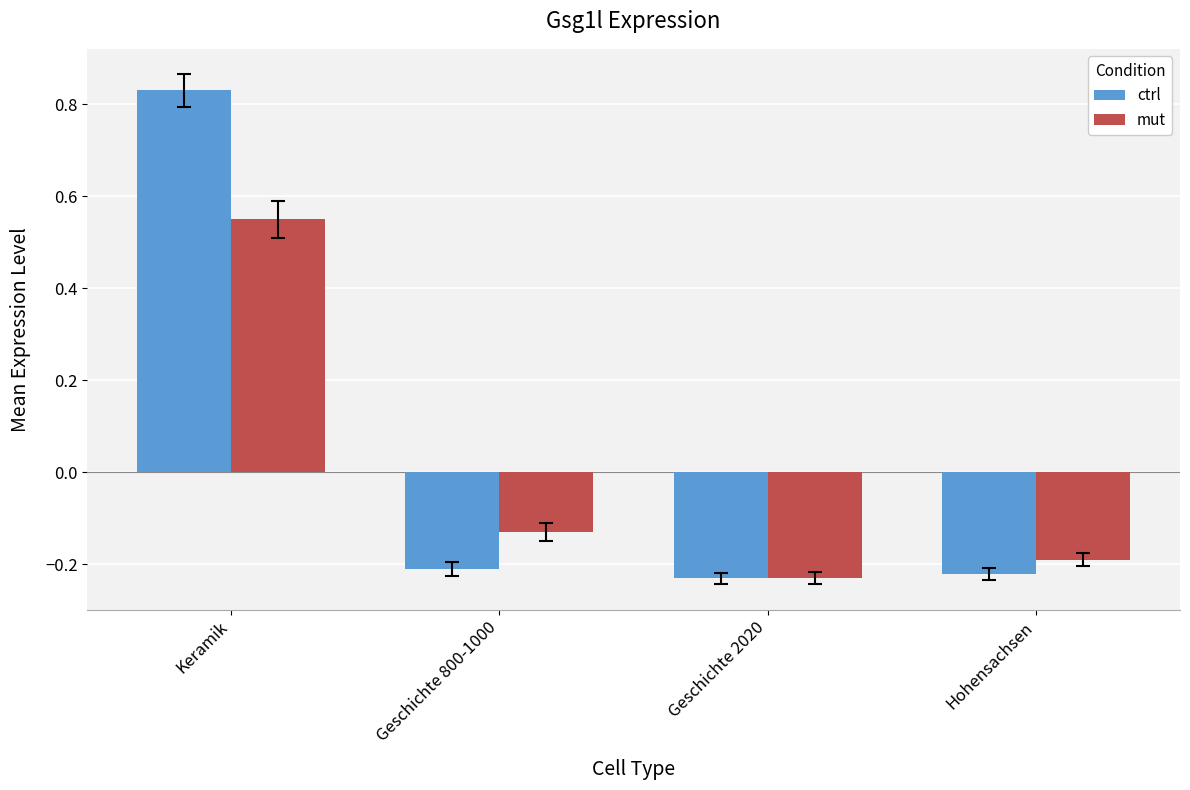

Where is ctrl nearest to the value 0?

Geschichte 800-1000